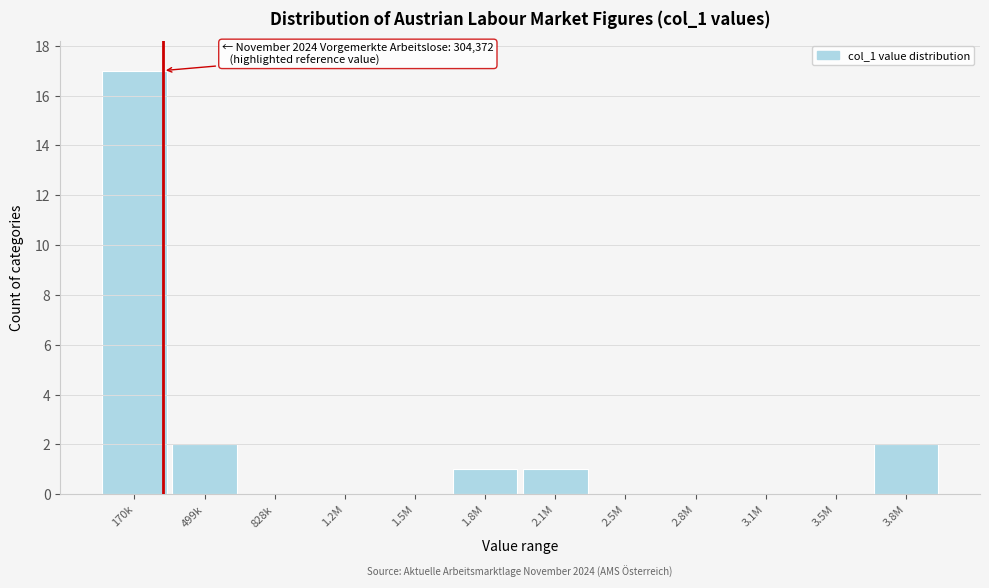

Reading left to right, what are all the values shown in this chart?

170k=17	499k=2	828k=0	1.2M=0	1.5M=0	1.8M=1	2.1M=1	2.5M=0	2.8M=0	3.1M=0	3.5M=0	3.8M=2